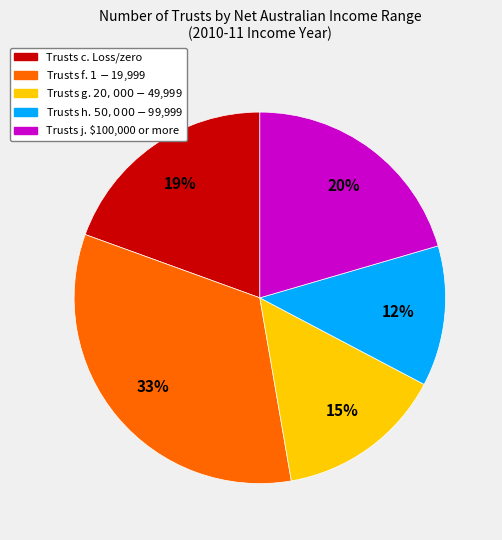

To the nearest percent, what is the difference between the largest and smallest slice percentages?

21%